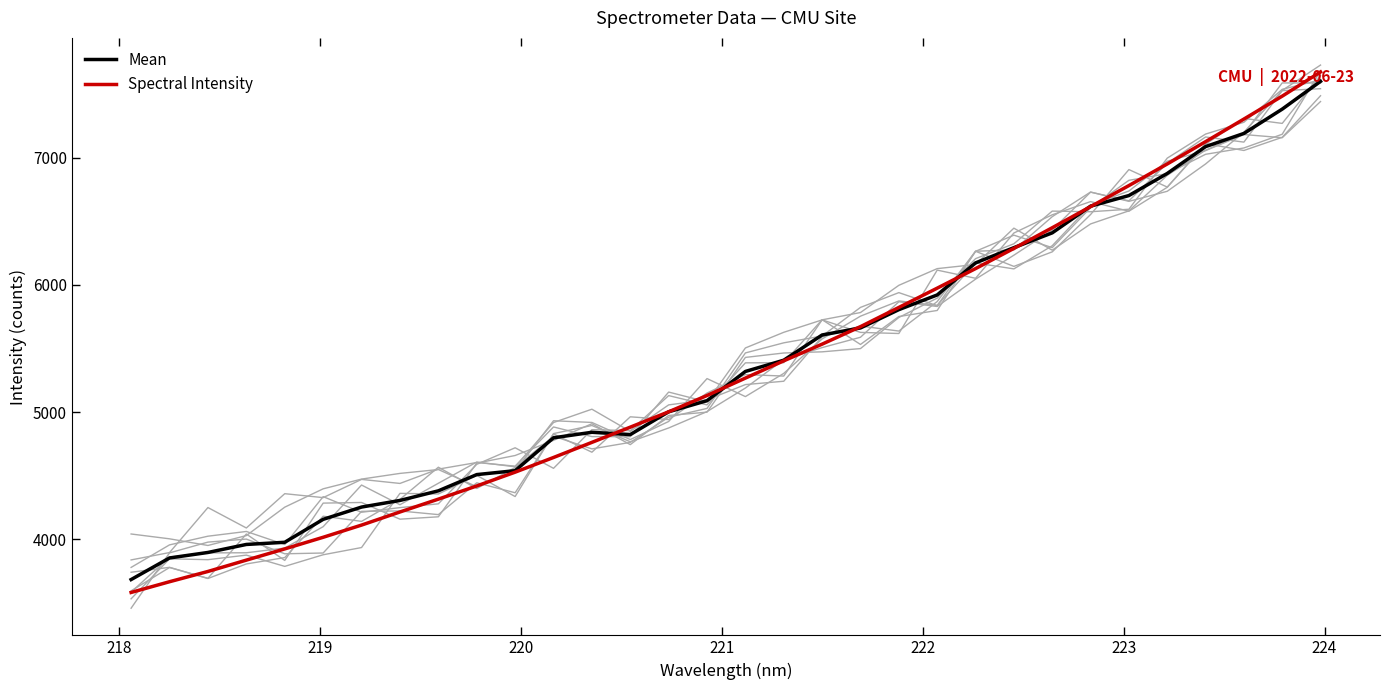

What is the lowest value of the Mean series?

3681.2